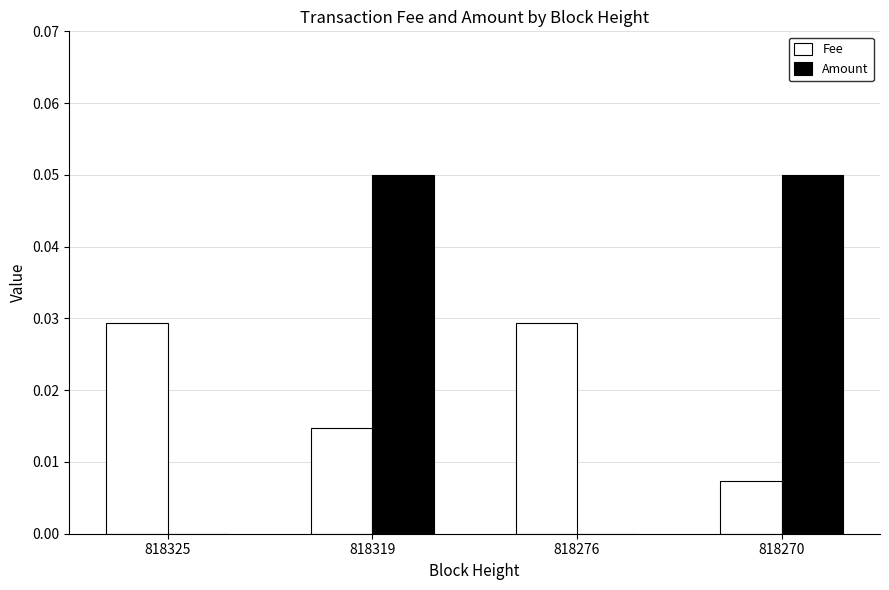

What are all the series names shown in the legend?

Fee, Amount